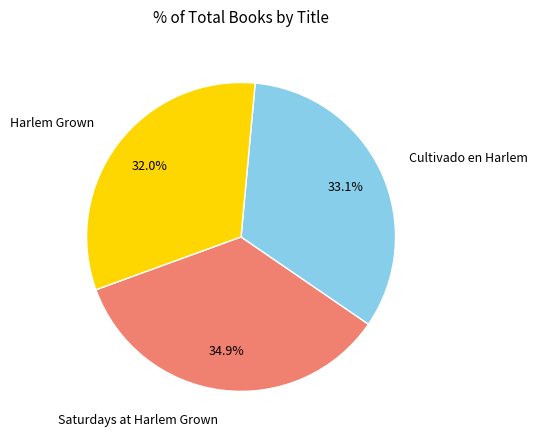

True or false: Harlem Grown accounts for 44% of the total.

False